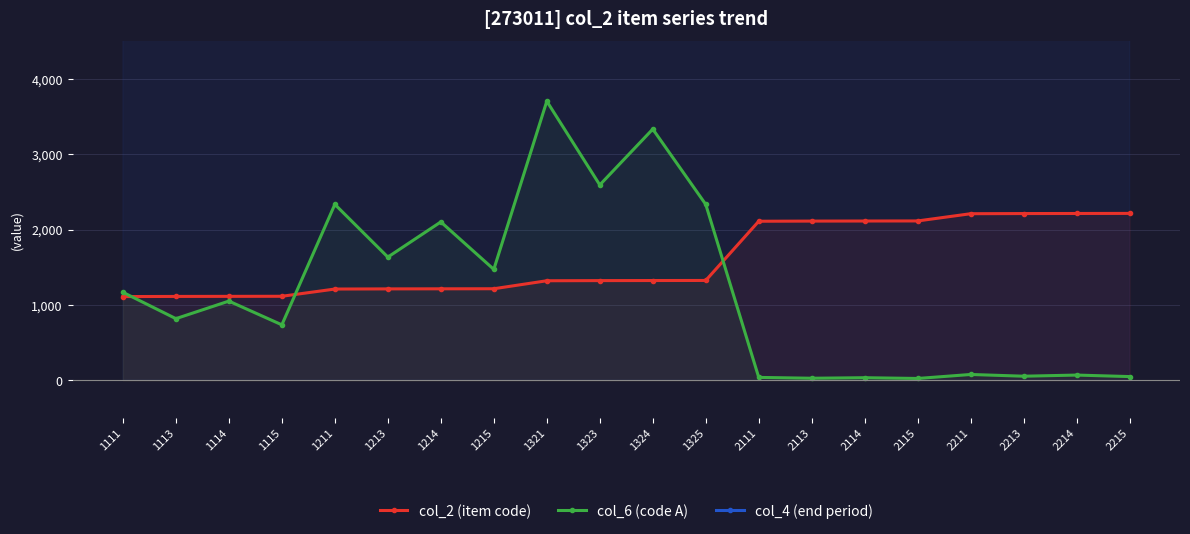

Read the col_4 (end period) value at 1214.

201909